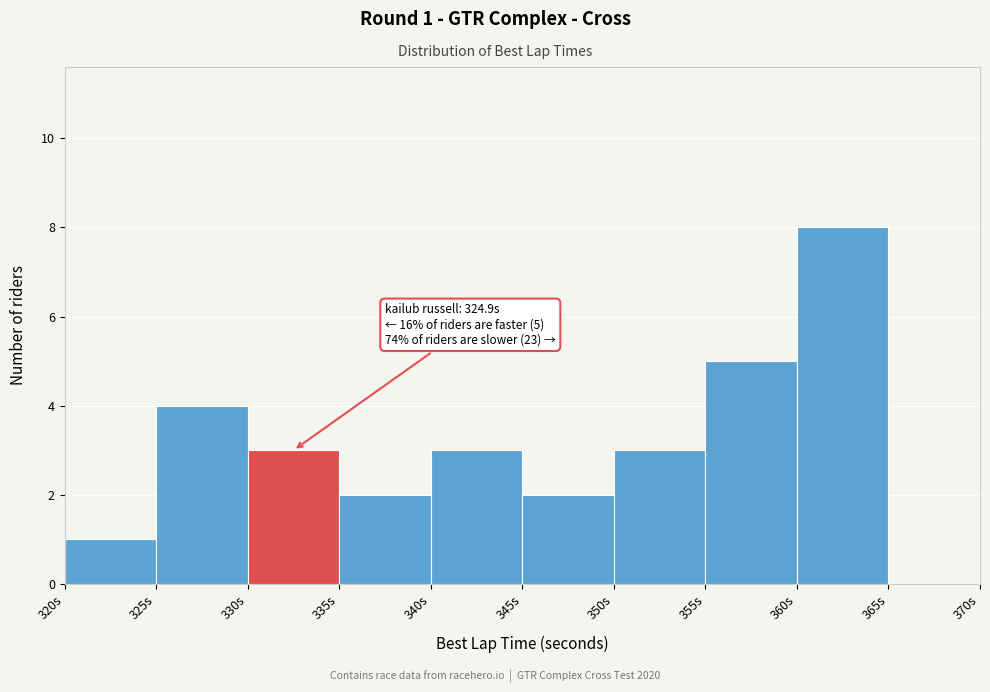

Which range on the x-axis has the tallest bar?

360 to 365